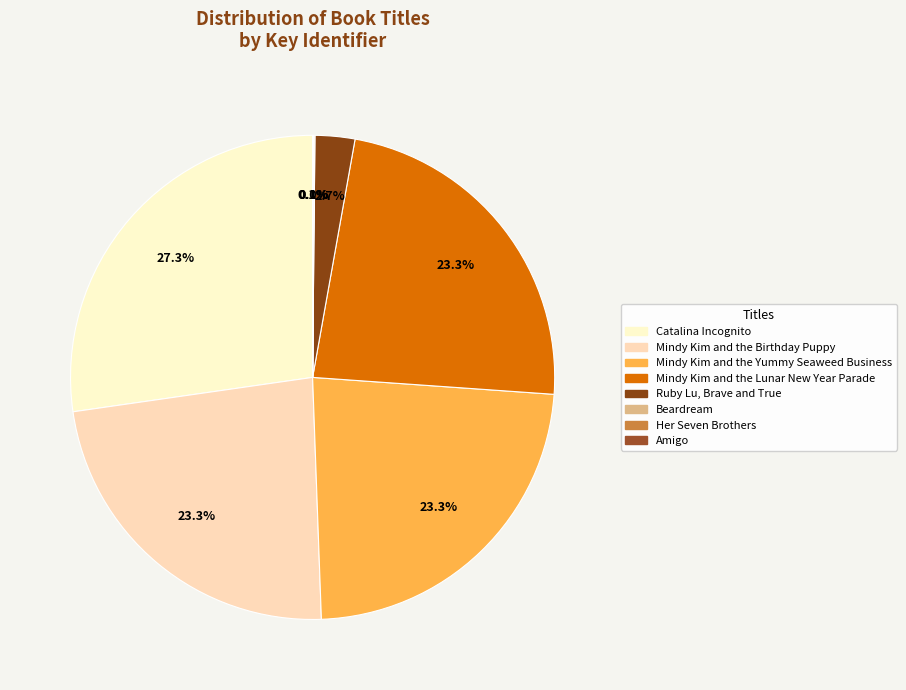

True or false: Mindy Kim and the Birthday Puppy accounts for 23% of the total.

True